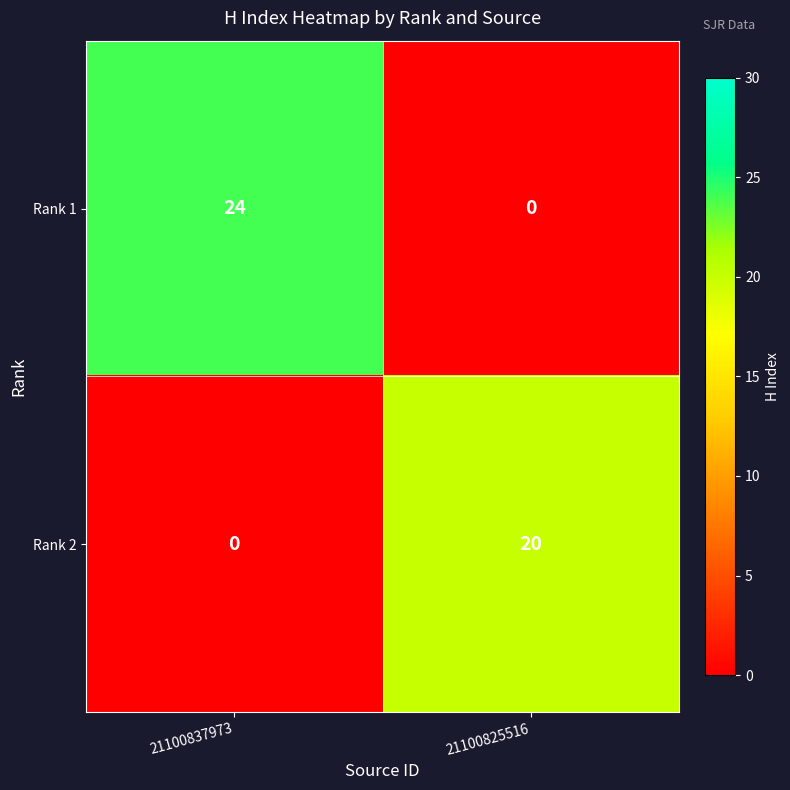

Count the number of categories in the chart.

2